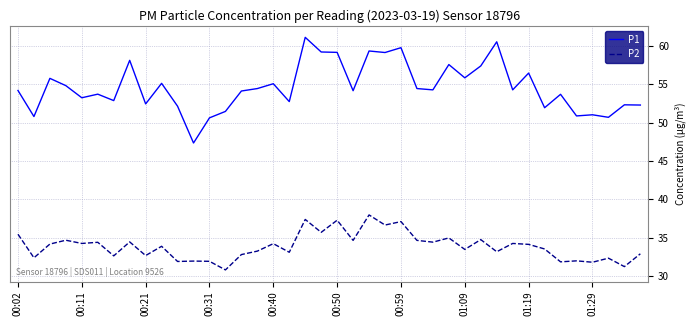

True or false: P1 and P2 cross at least once.

False